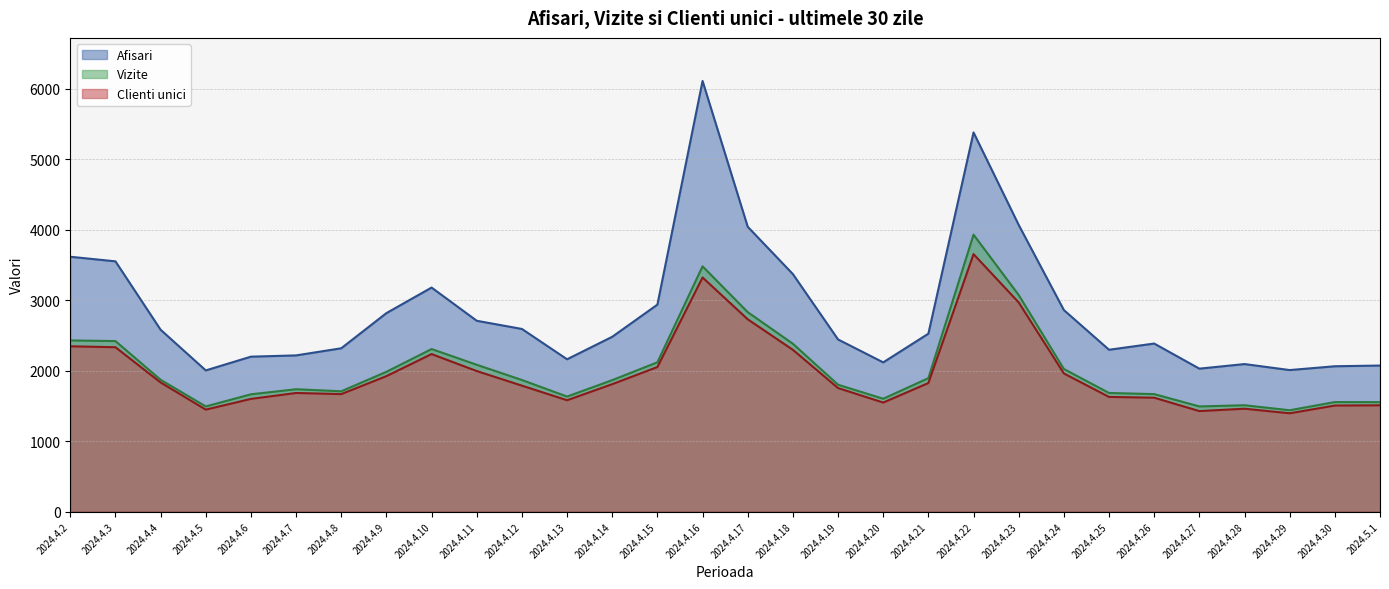

Between 2024.4.13 and 2024.5.1, which series saw the biggest shift?

Afisari